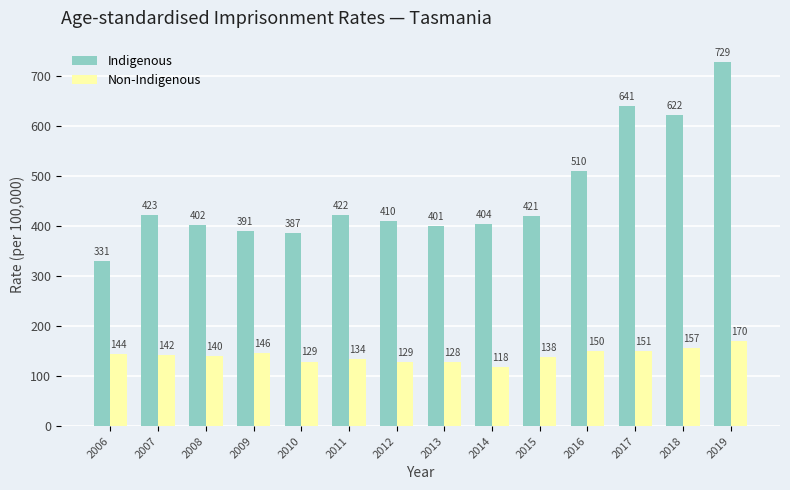

What is the minimum value shown in the chart?

117.9